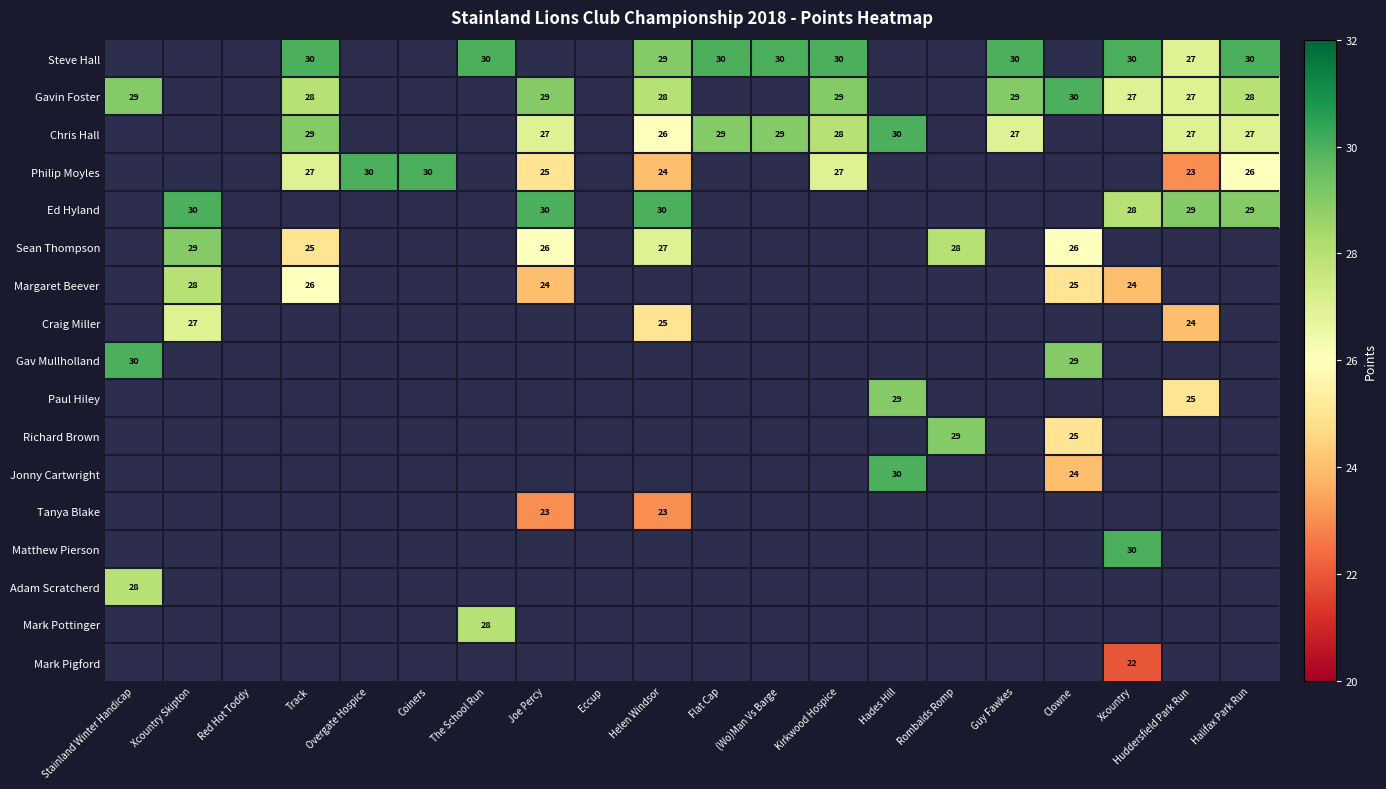

What is the minimum value shown in the chart?

22.0